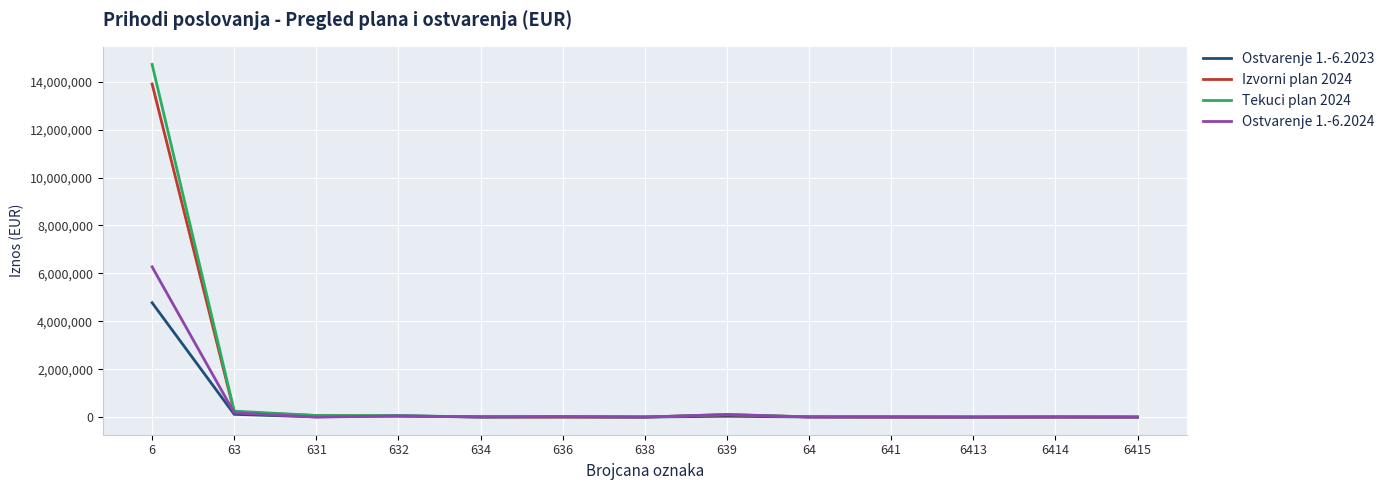

Which series has the widest spread of values?

Tekuci plan 2024